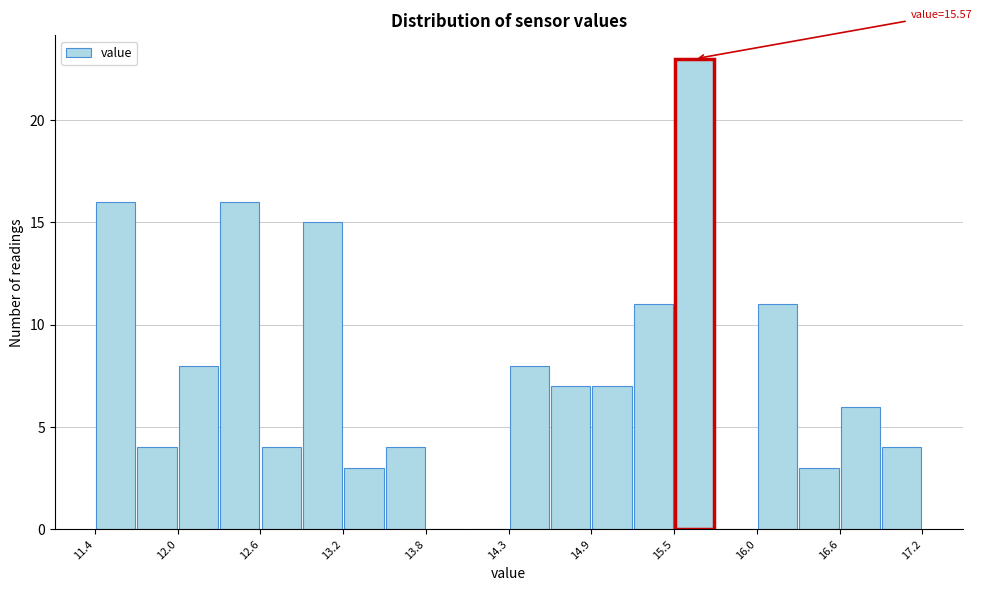

Read against the x-axis, roughly where is the centre of the tallest bar?

15.6